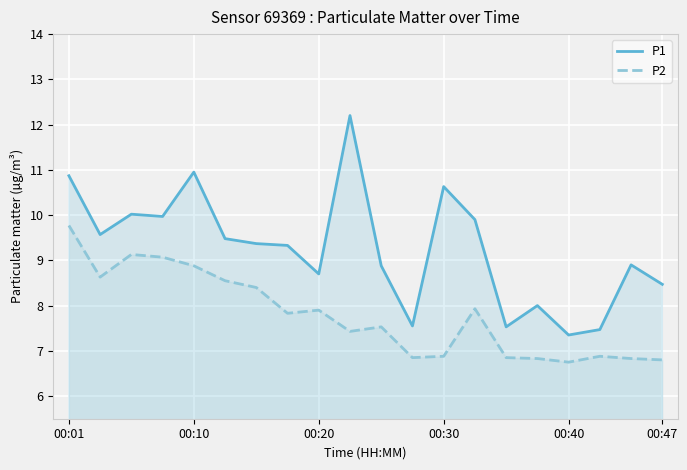

What is the maximum value shown in the chart?

12.2